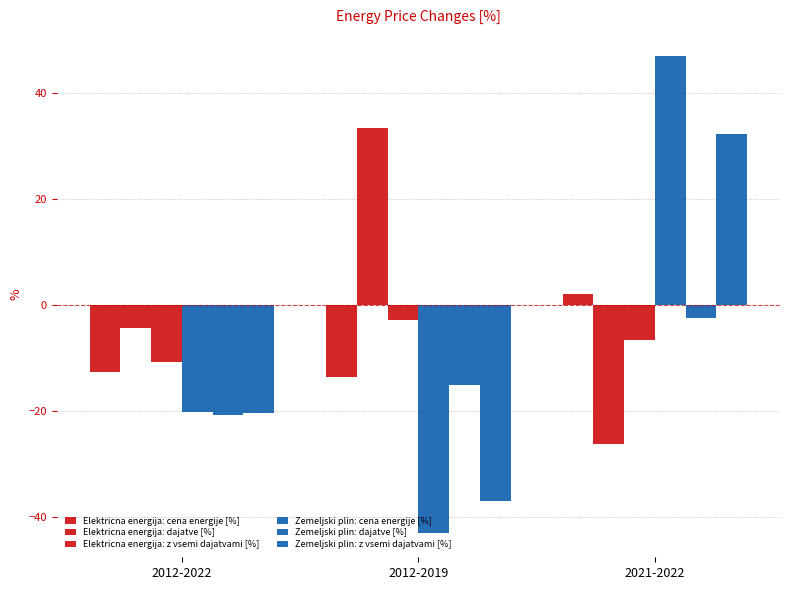

Rank the categories by Elektricna energija: dajatve [%] value from lowest to highest.

2021-2022, 2012-2022, 2012-2019